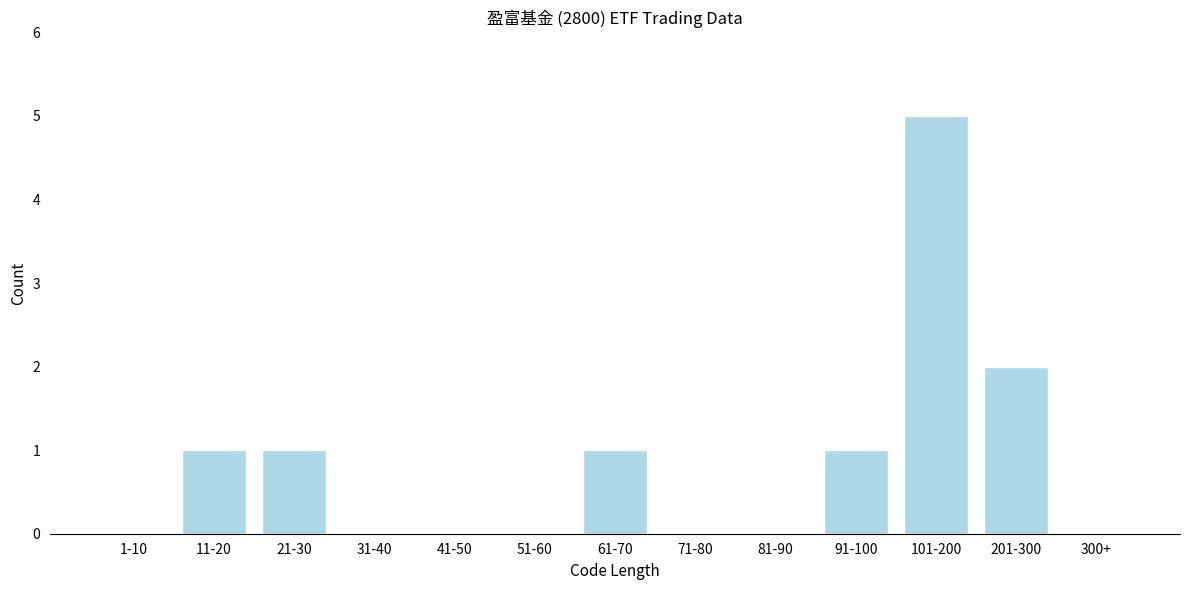

Reading left to right, extract all data points from this chart.

1-10=0	11-20=1	21-30=1	31-40=0	41-50=0	51-60=0	61-70=1	71-80=0	81-90=0	91-100=1	101-200=5	201-300=2	300+=0